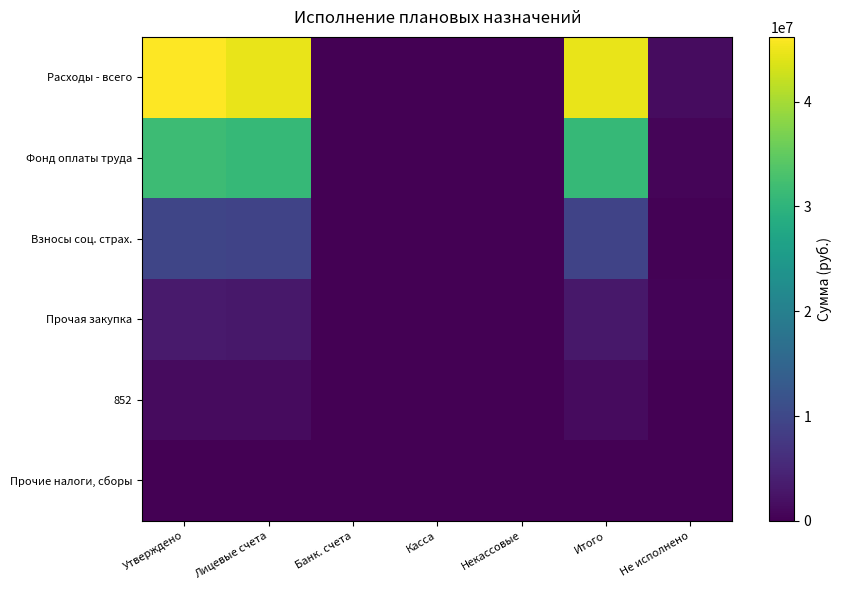

Rank the series at Лицевые счета from highest to lowest value.

Расходы - всего, Фонд оплаты труда, Взносы соц. страх., Прочая закупка, 852, Прочие налоги, сборы